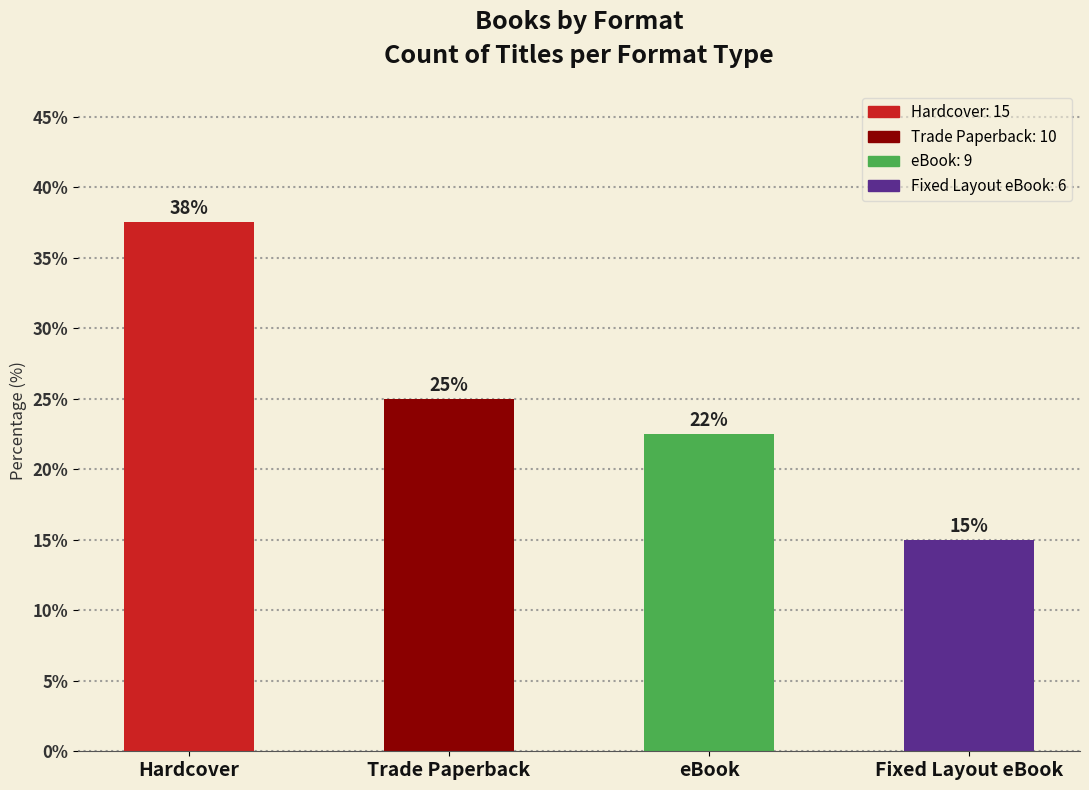

What is the difference between the maximum and minimum values?

22.5